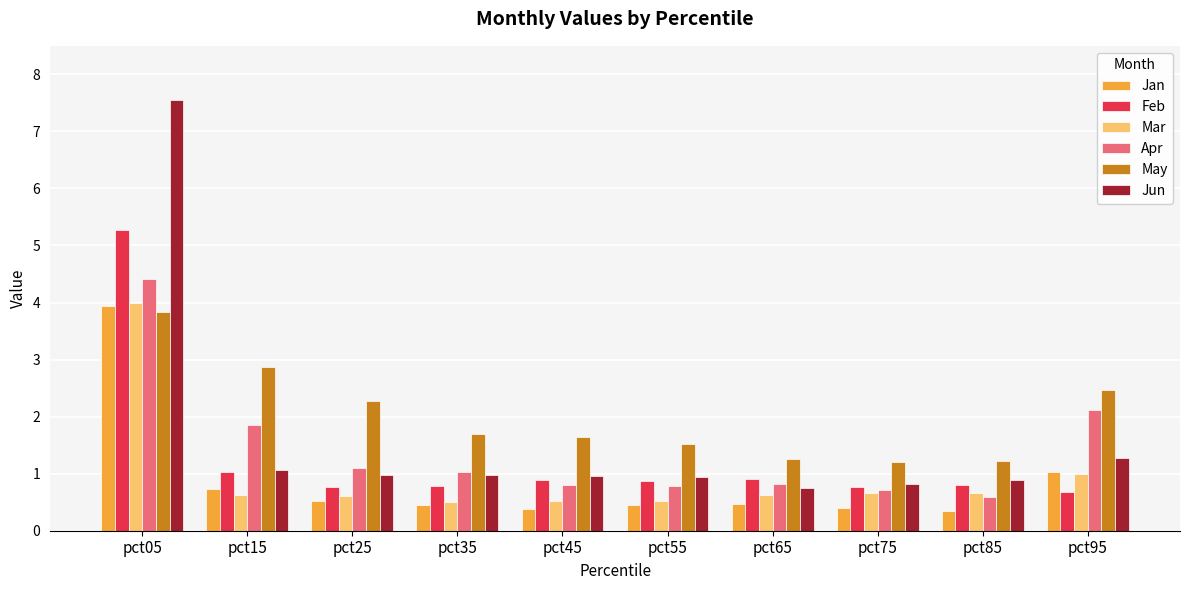

What is the difference between the highest and lowest values at pct05?

3.7